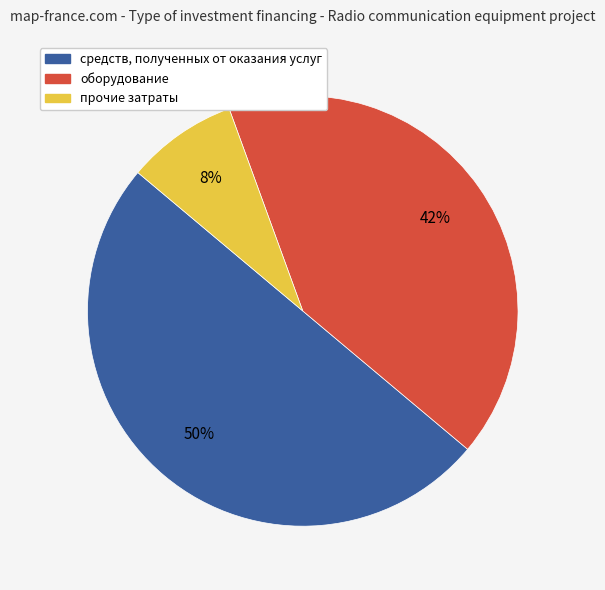

Which slice is the smallest?

прочие затраты